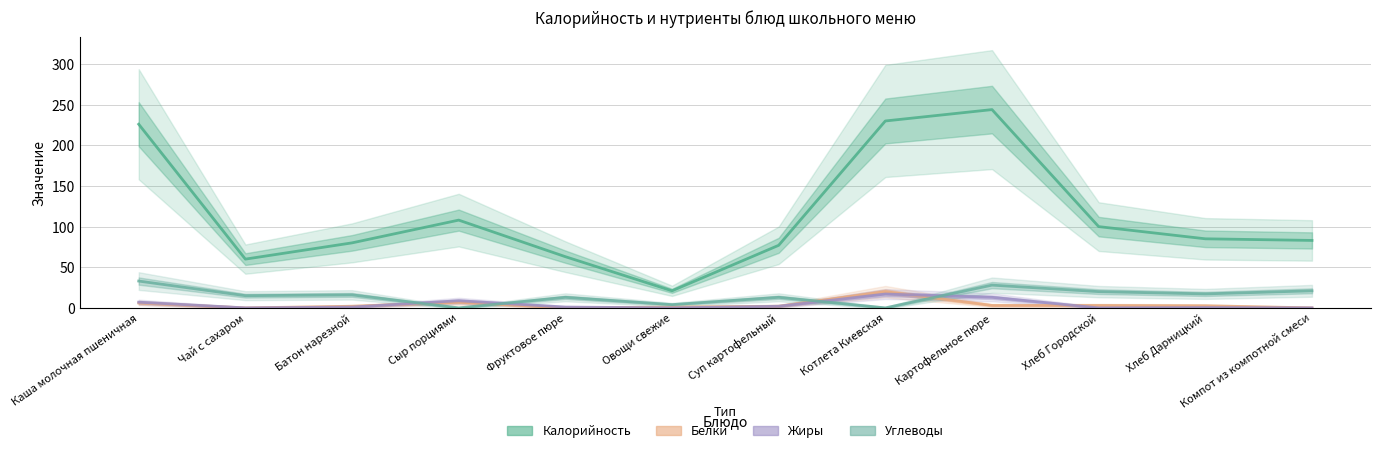

How many data points in Углеводы are less than 16?

6